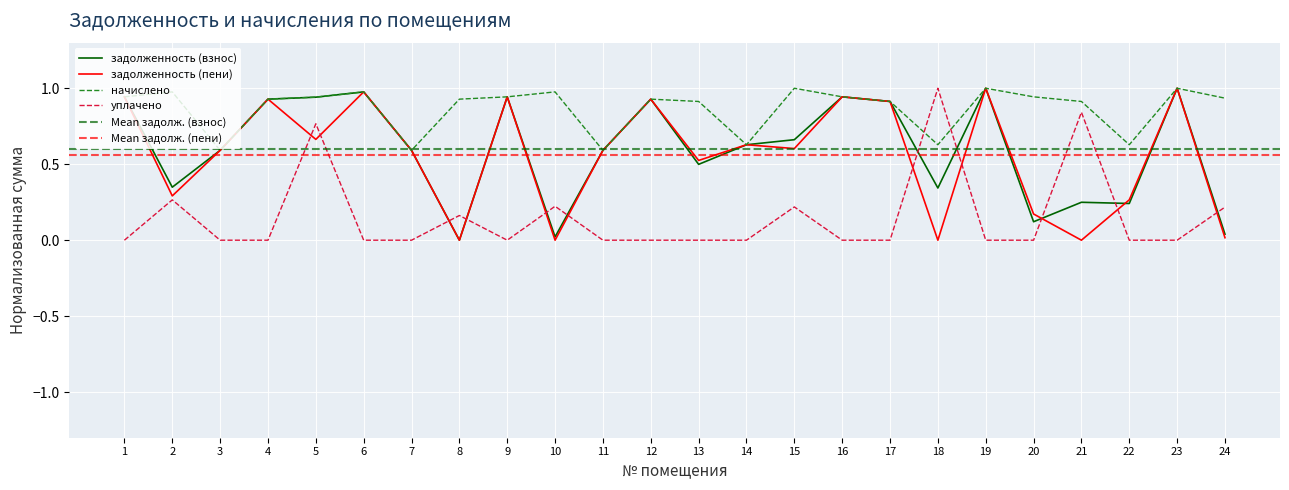

True or false: начислено and задолженность (пени) cross at least once.

True